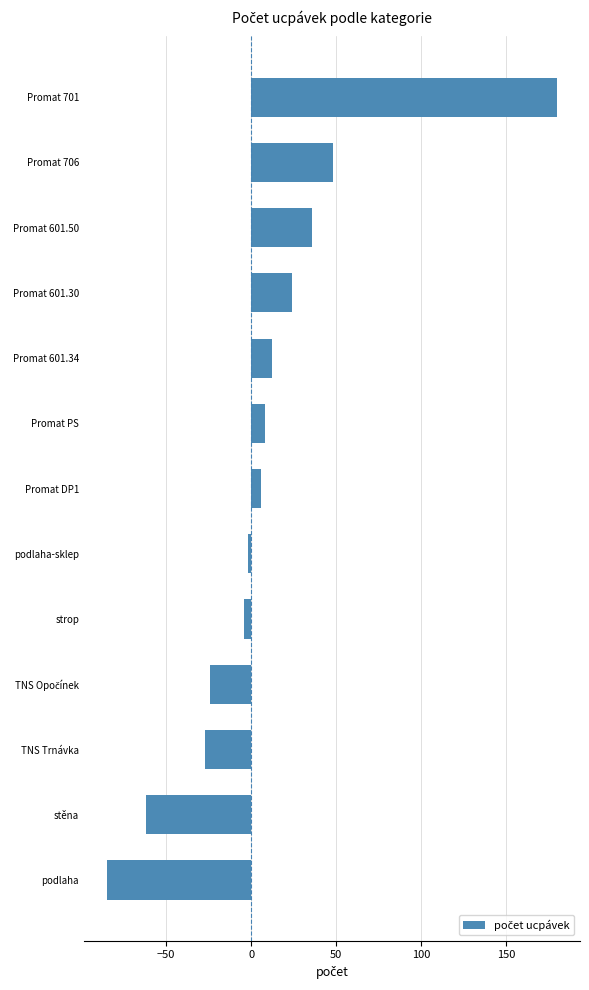

The value at Promat DP1 is 6. True or false?

True